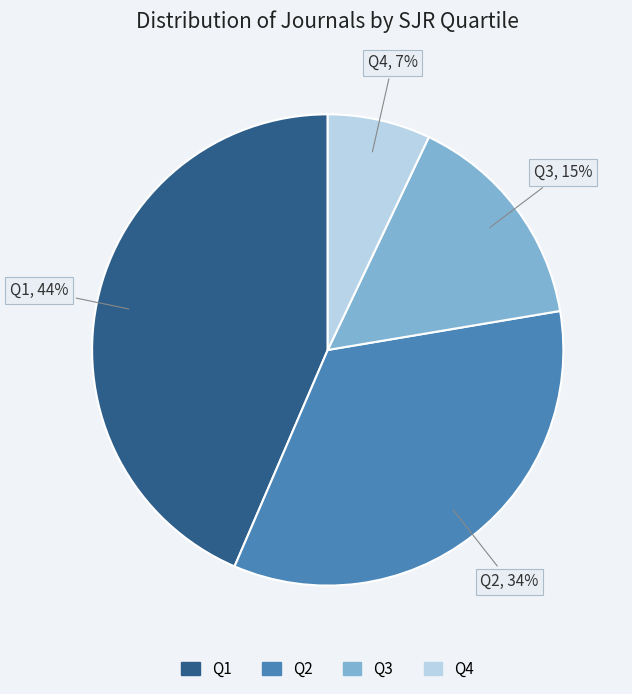

What is the smallest slice in the pie chart?

Q4